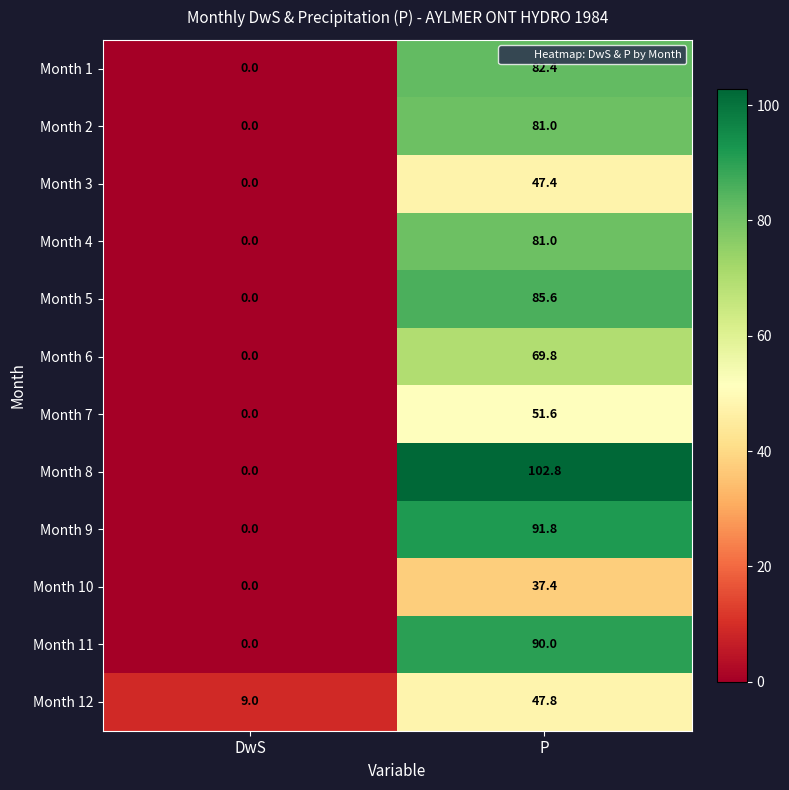

Which category has the lowest value across all series?

DwS